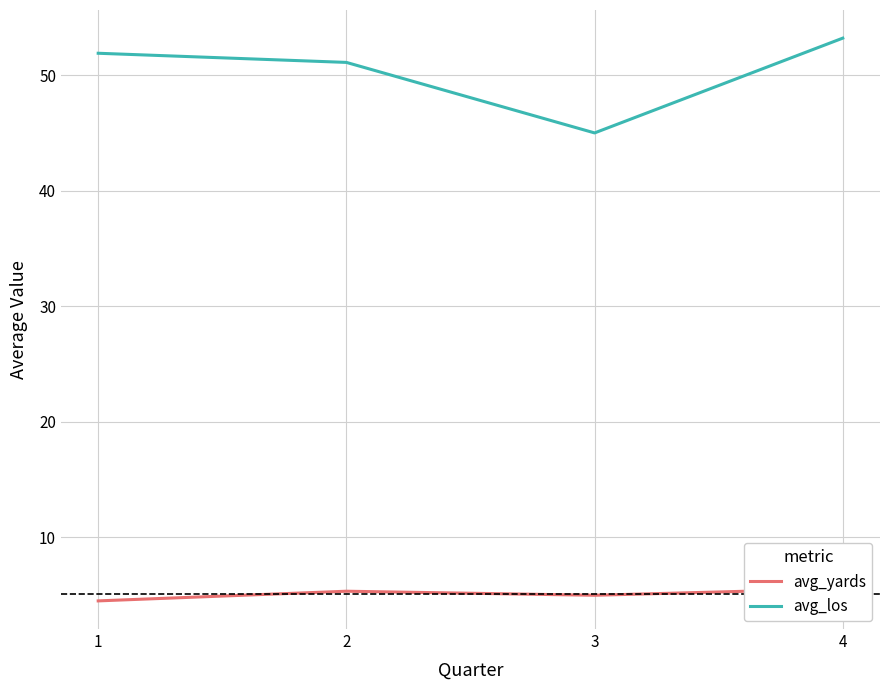

Which category has the highest value in the avg_los series?

4